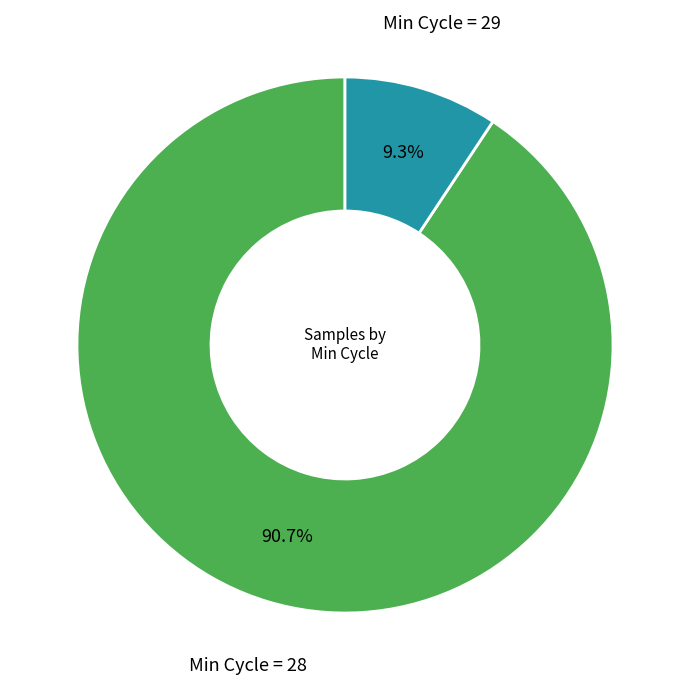

Is there a majority slice in this chart?

Yes